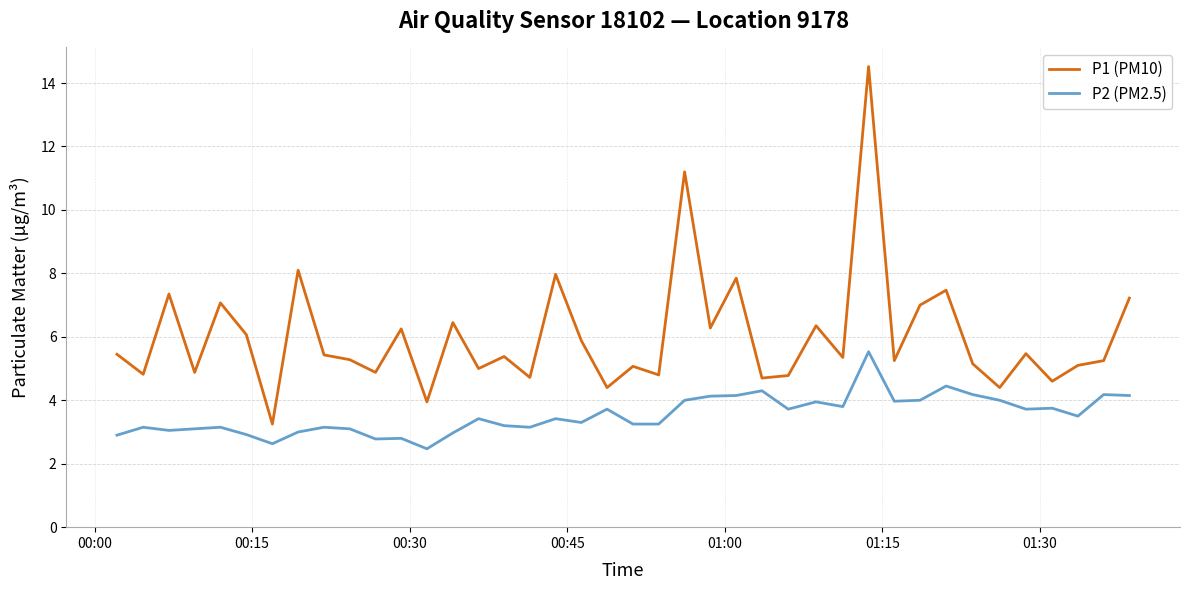

True or false: P1 (PM10) and P2 (PM2.5) cross at least once.

False